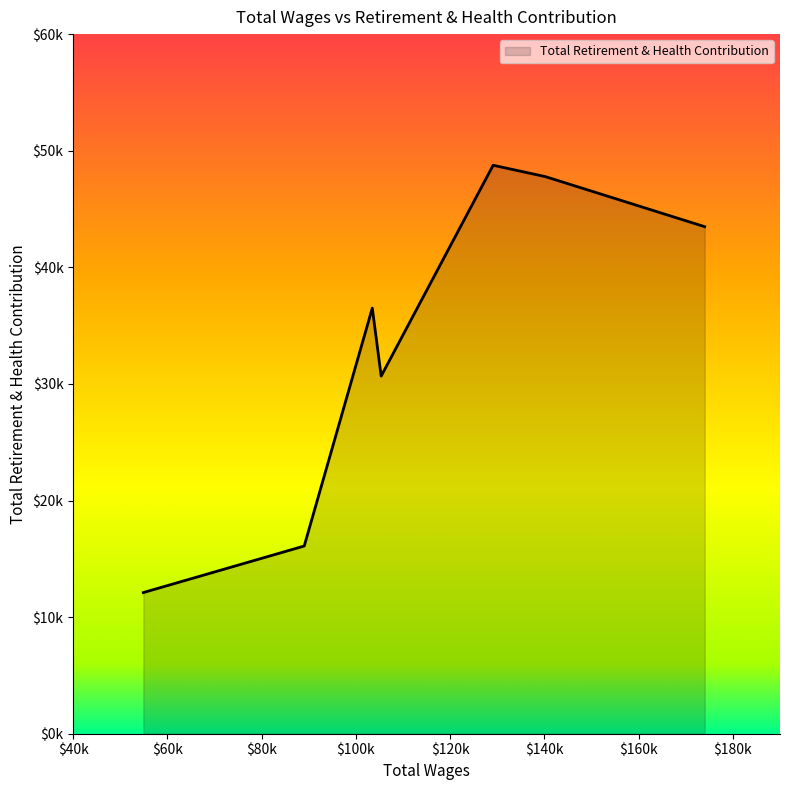

Rank the categories by value from highest to lowest.

129124.0, 140206.0, 174016.0, 103481.0, 105362.0, 89034.0, 54894.0